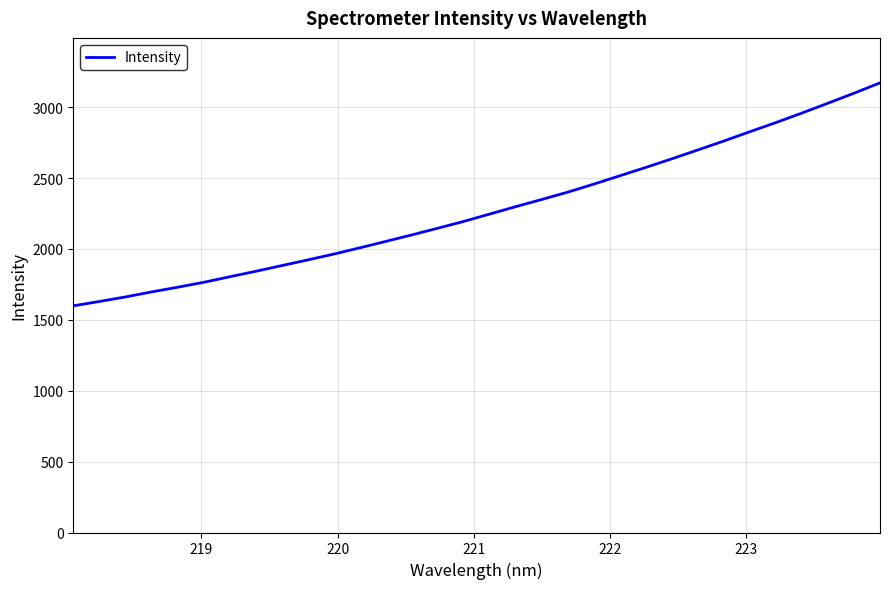

What is the smallest value displayed?

1598.9